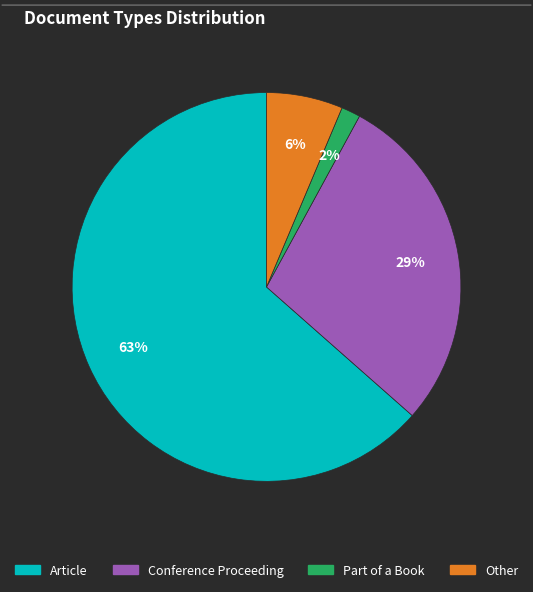

Combined, do Part of a Book and Other account for over 50%?

No